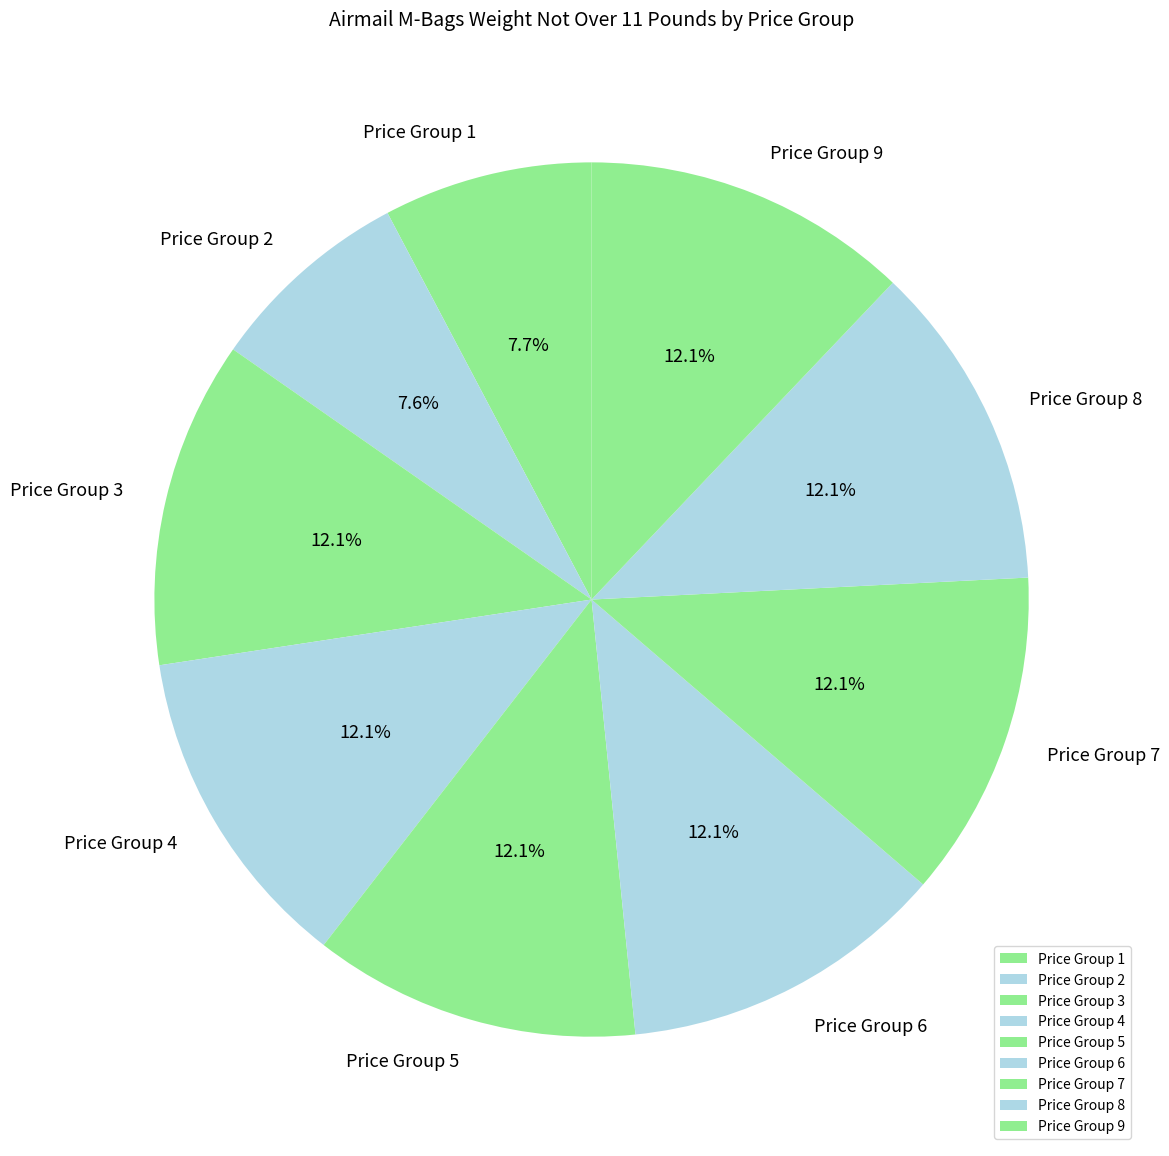

To the nearest percent, what is the difference between the largest and smallest slice percentages?

5%